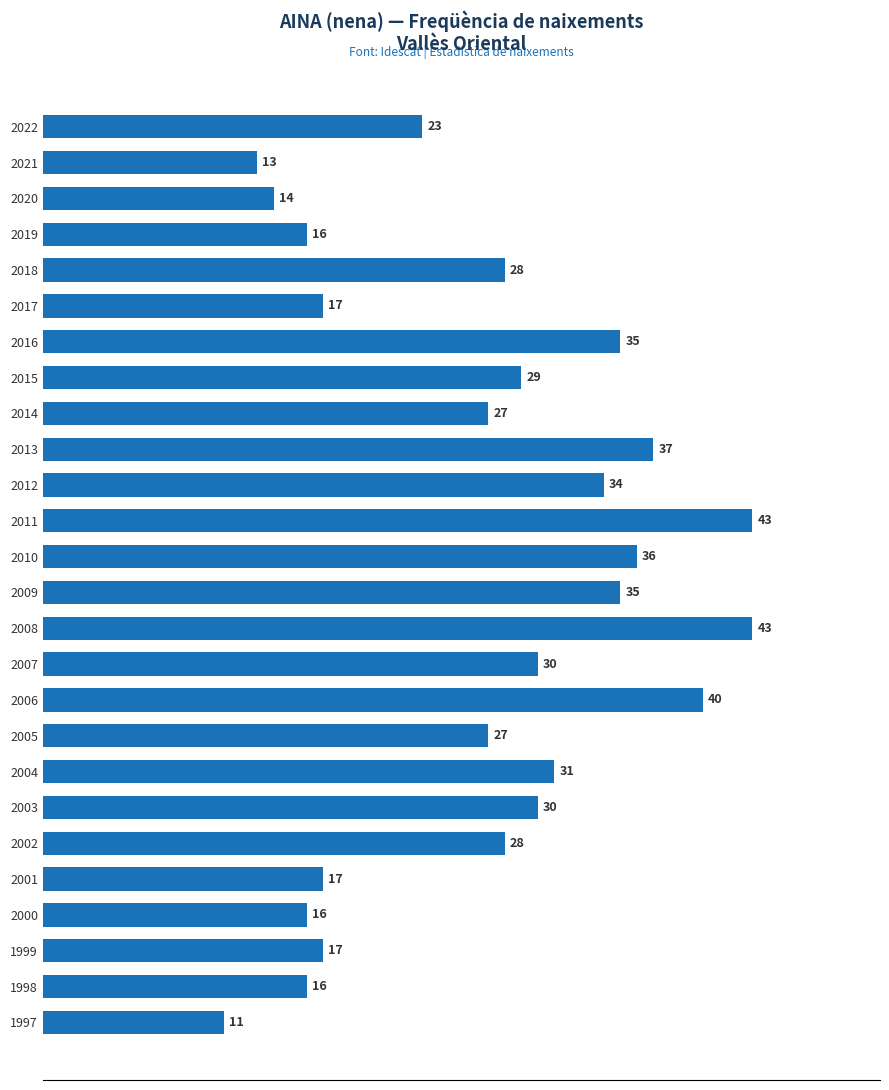

Reading bottom to top, what are all the values shown in this chart?

1997=11	1998=16	1999=17	2000=16	2001=17	2002=28	2003=30	2004=31	2005=27	2006=40	2007=30	2008=43	2009=35	2010=36	2011=43	2012=34	2013=37	2014=27	2015=29	2016=35	2017=17	2018=28	2019=16	2020=14	2021=13	2022=23